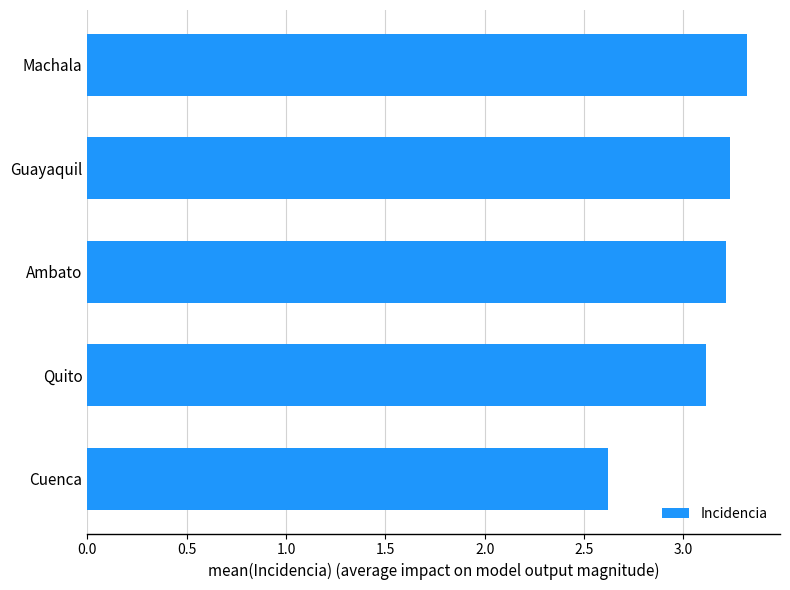

What is the minimum value shown in the chart?

2.6